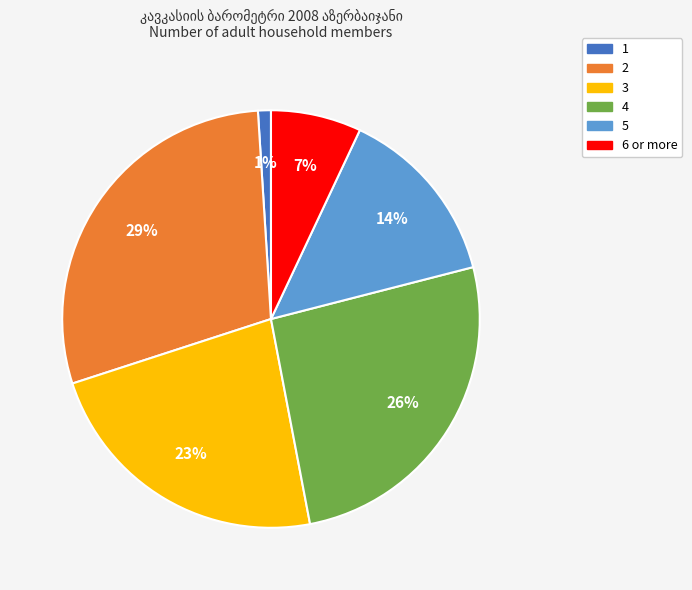

Between 4 and 5, which is larger?

4